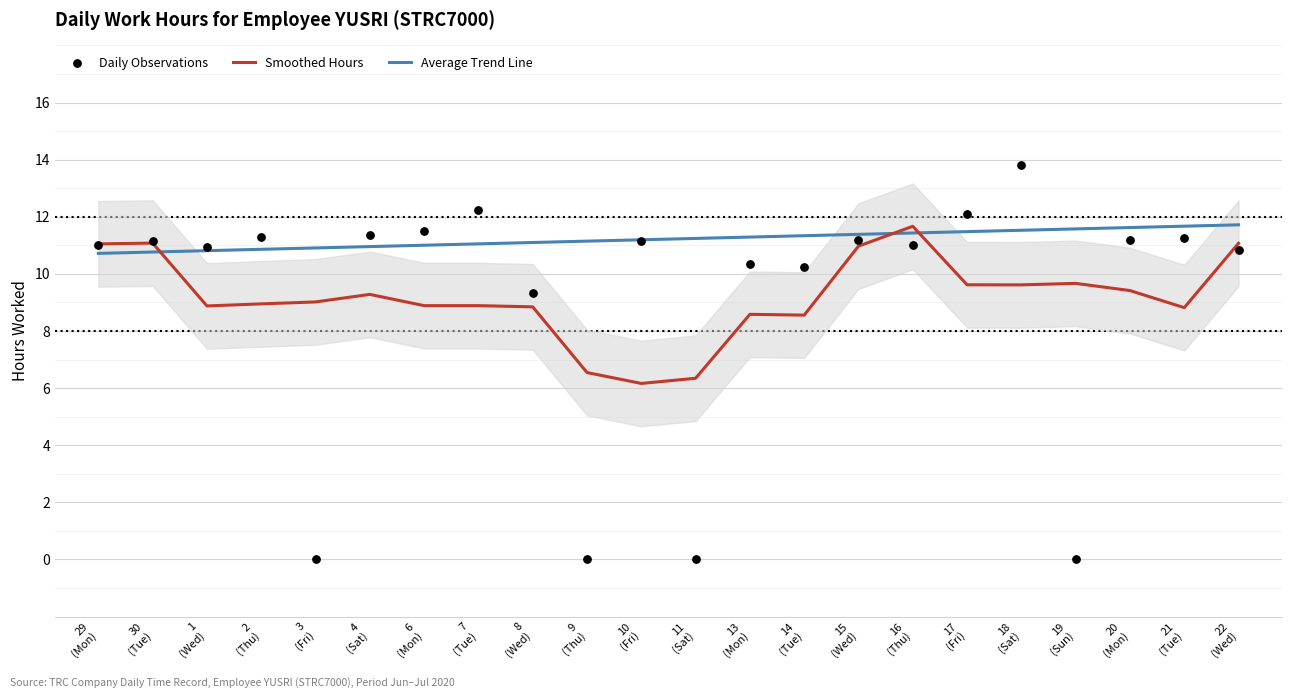

Which series contains the highest Y value?

Daily Observations